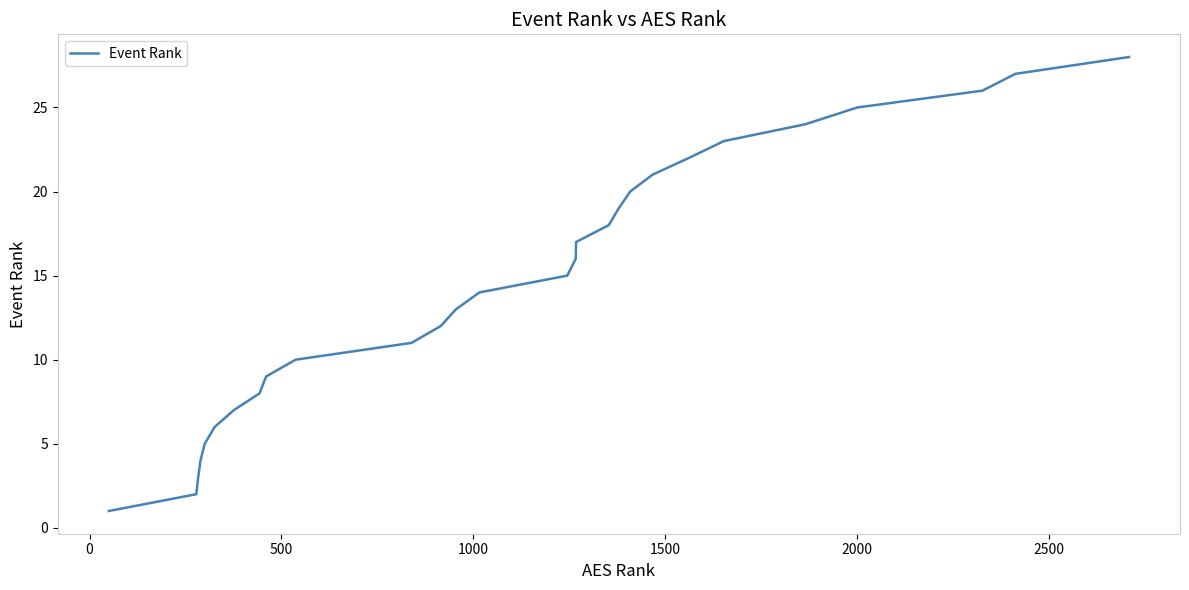

What is the maximum value shown in the chart?

28